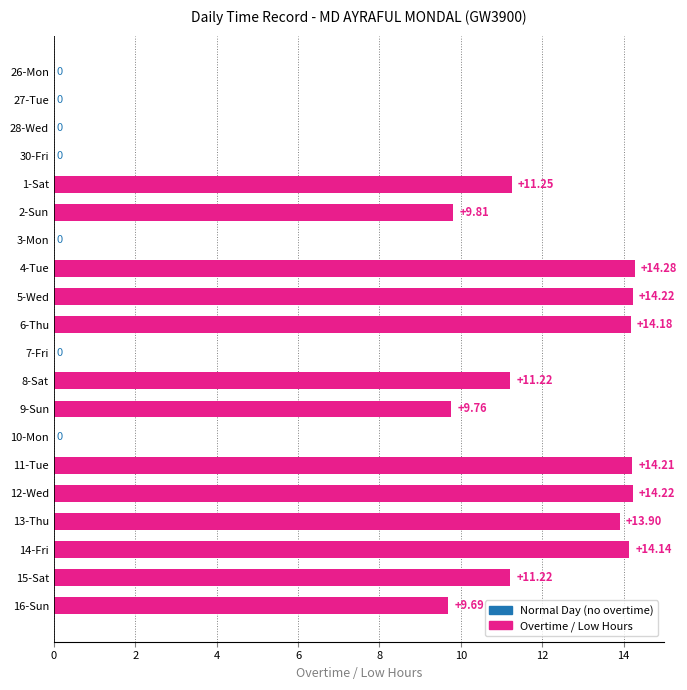

What is the change in value from 13-Thu to 15-Sat?

-2.7